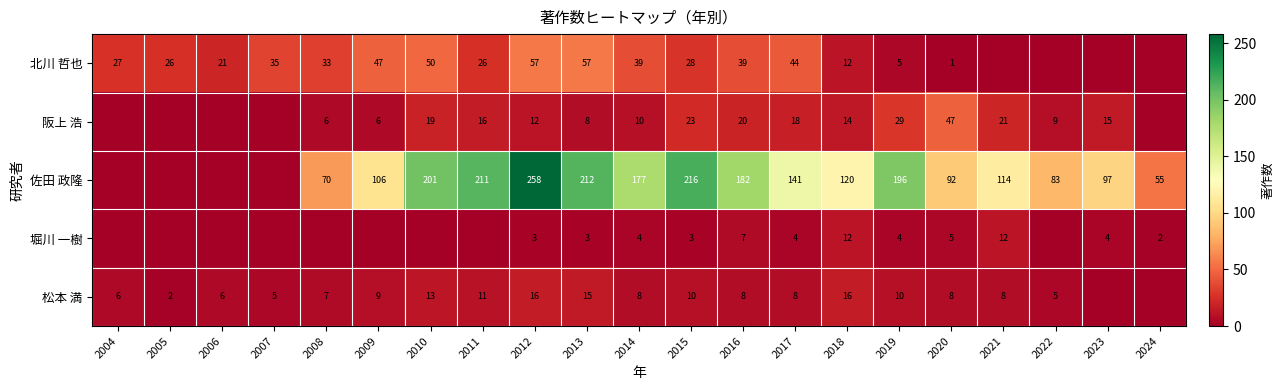

At how many categories does at least one series exceed 136?

9